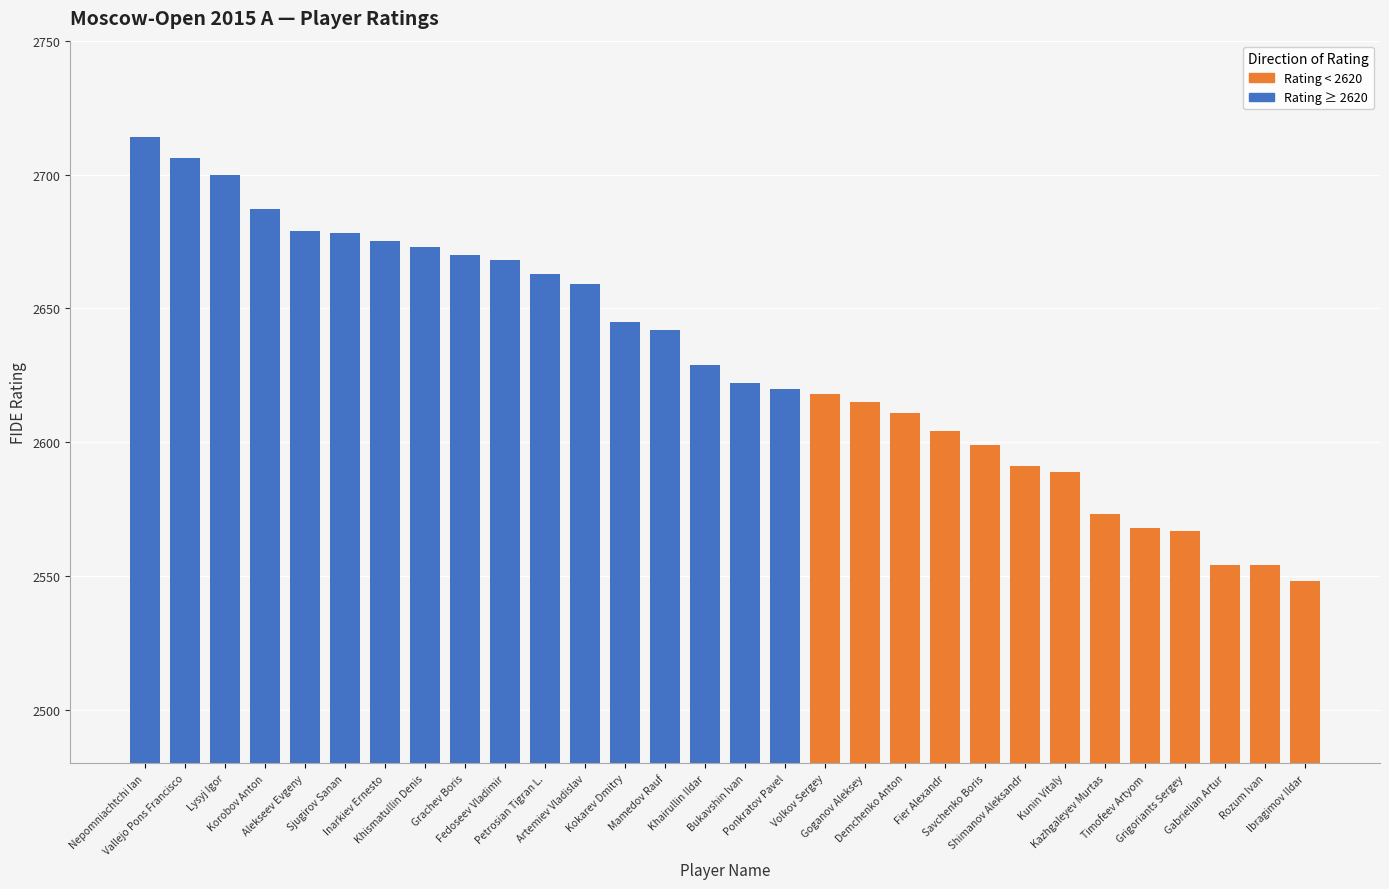

Are the bars horizontal?

No